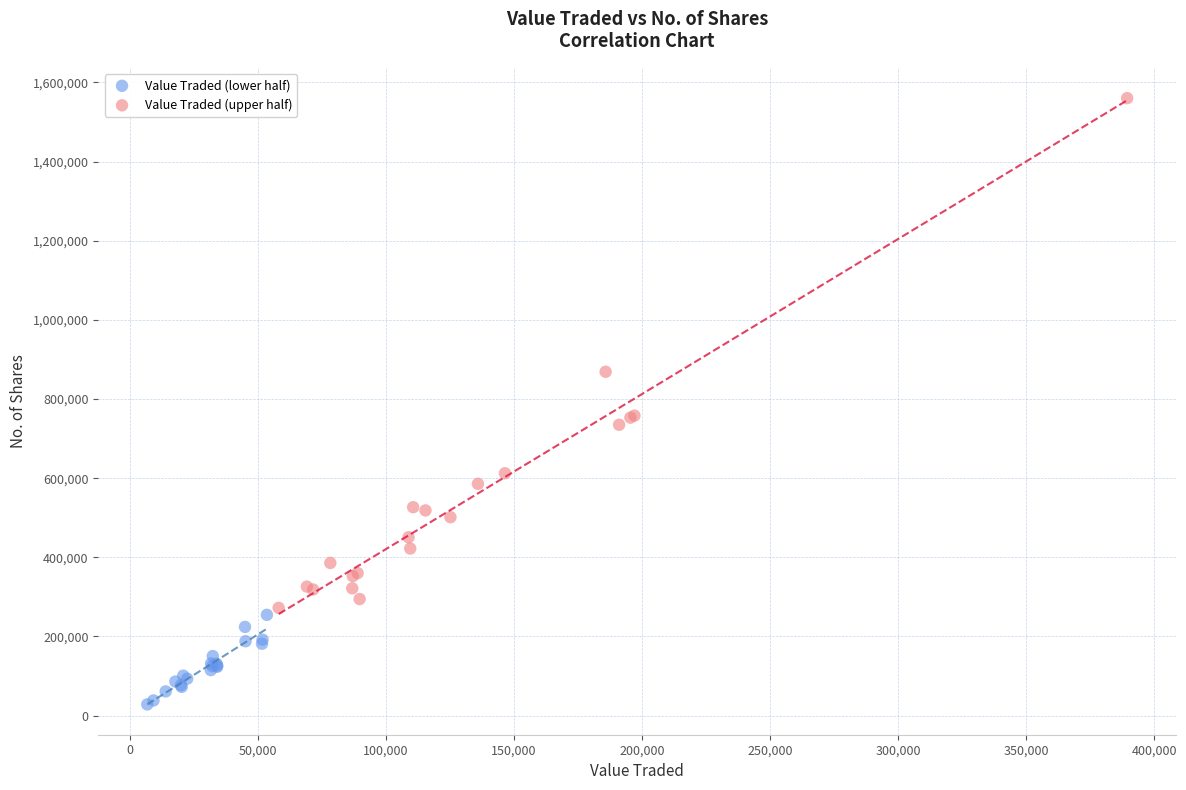

Which series contains the lowest Y value?

Value Traded (lower half)